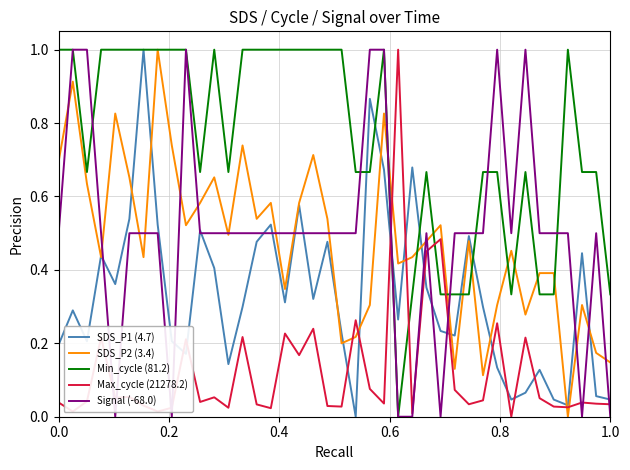

After their last crossing, which series has the higher values: Max_cycle (21278.2) or SDS_P2 (3.4)?

SDS_P2 (3.4)